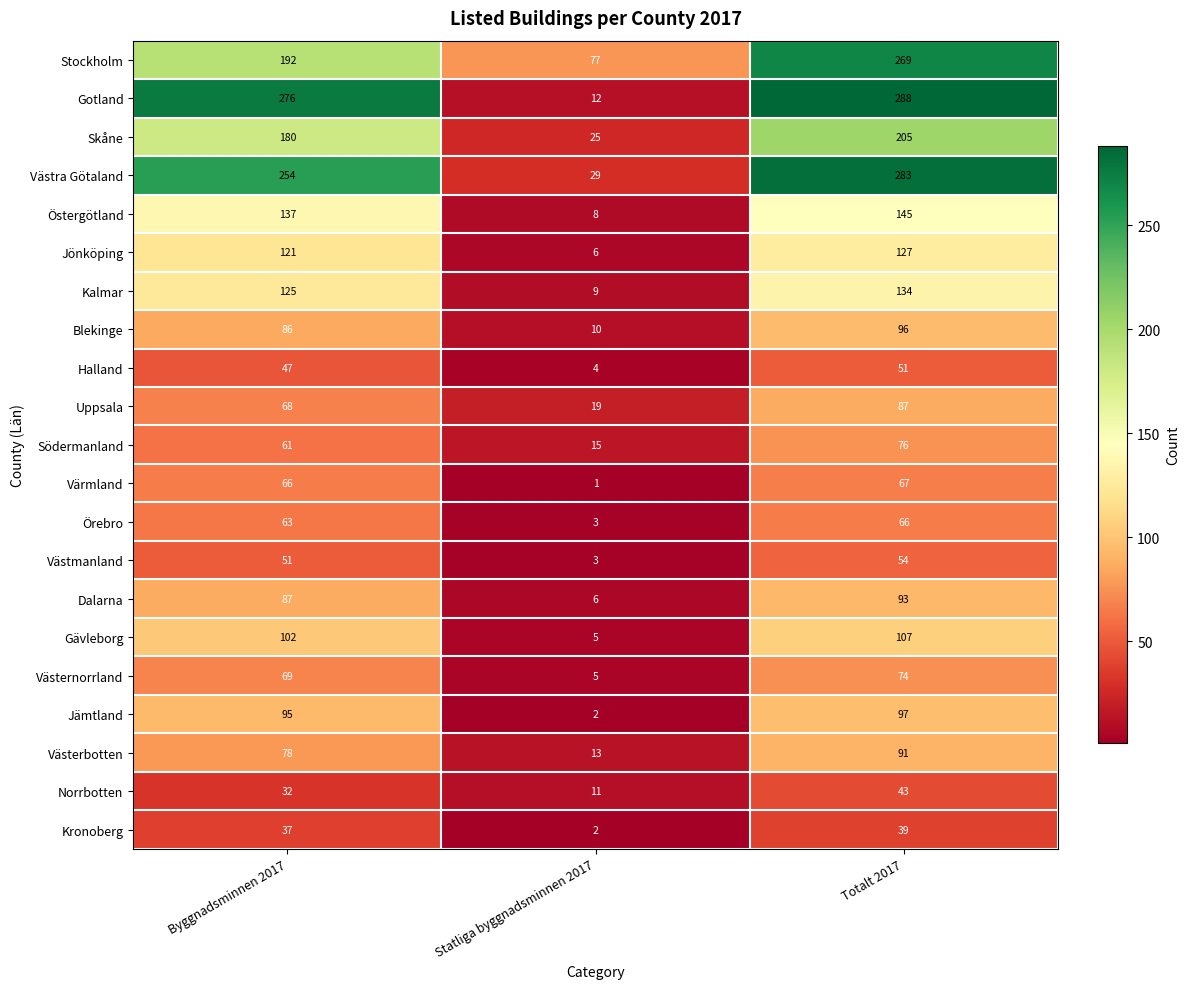

At which category is the sum across all series the highest?

Totalt 2017